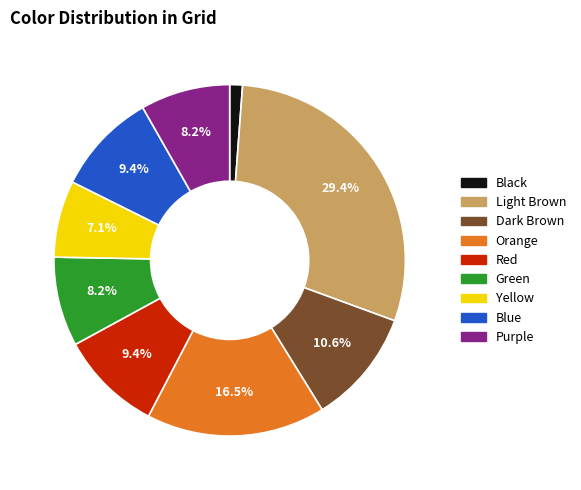

What is the largest slice in the pie chart?

Light Brown